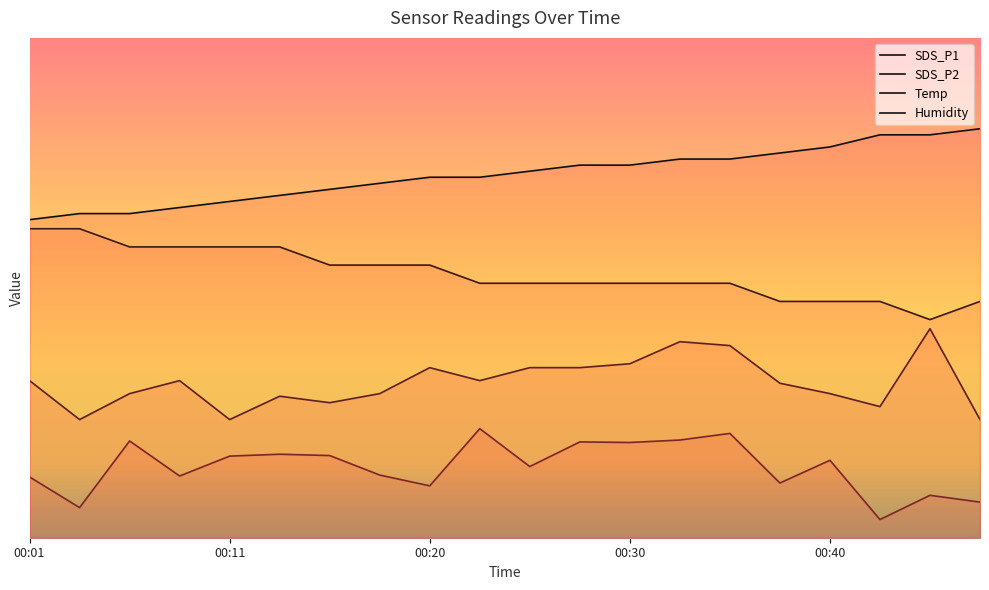

How many lines are shown in the chart?

4